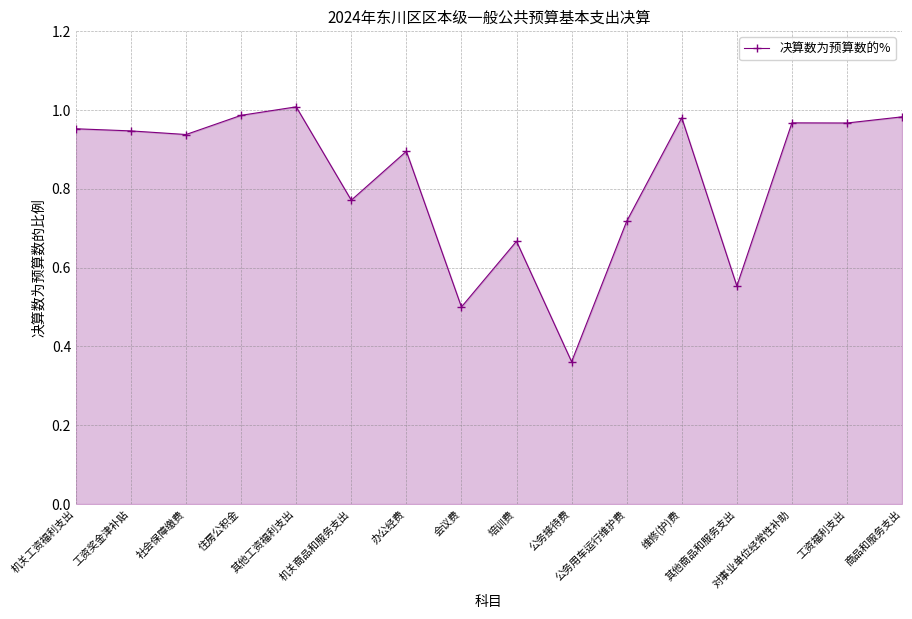

True or false: the data has more than 0 interior local peaks.

True